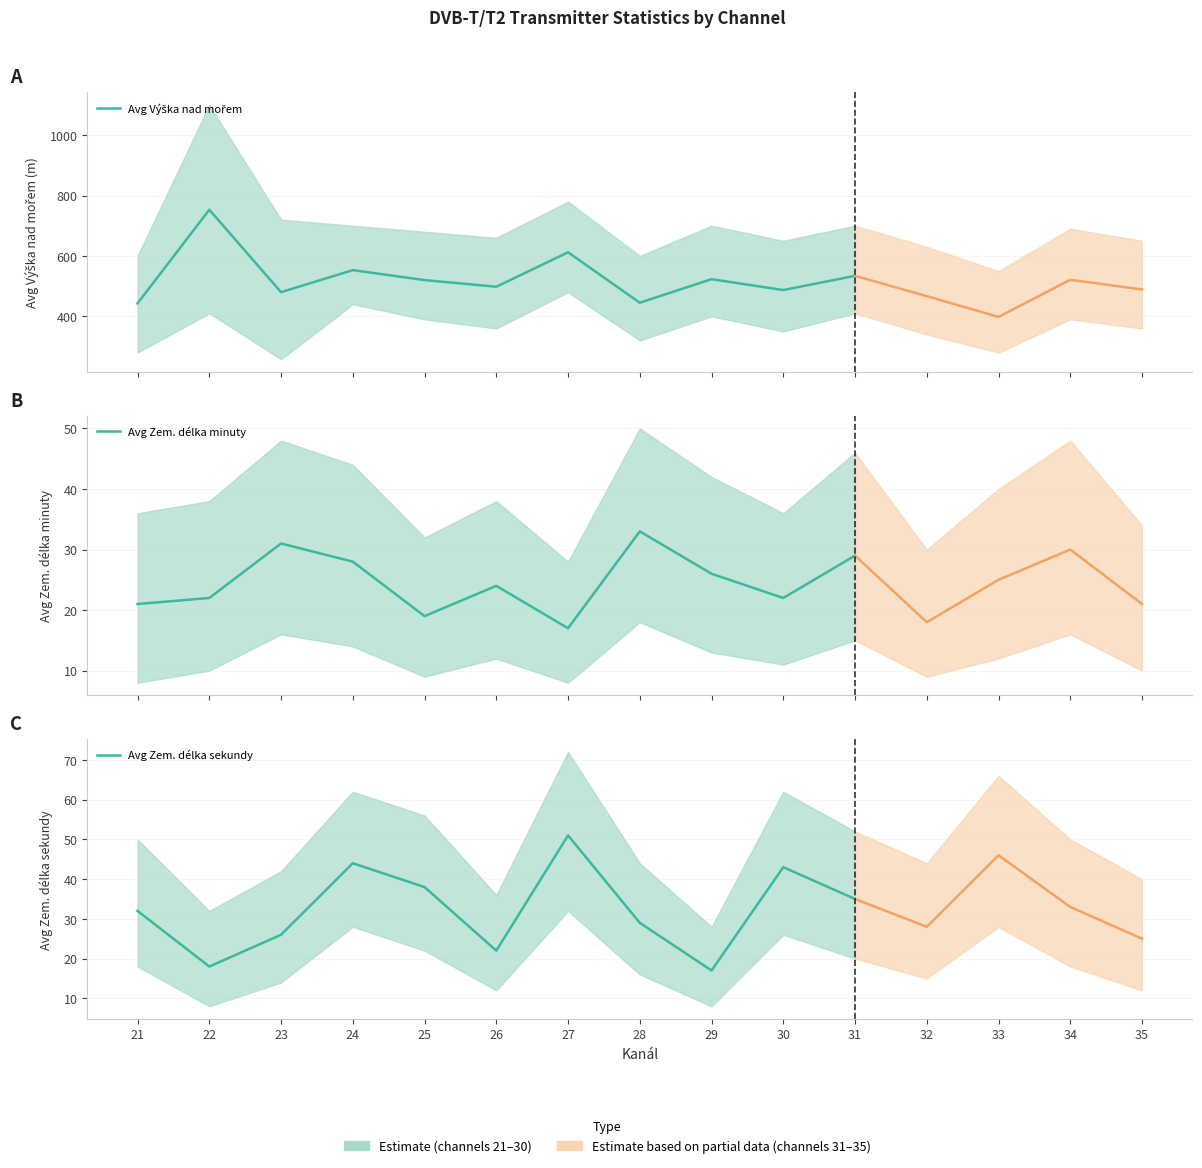

True or false: Avg Zem. délka minuty has a value of 33 at 28.

True